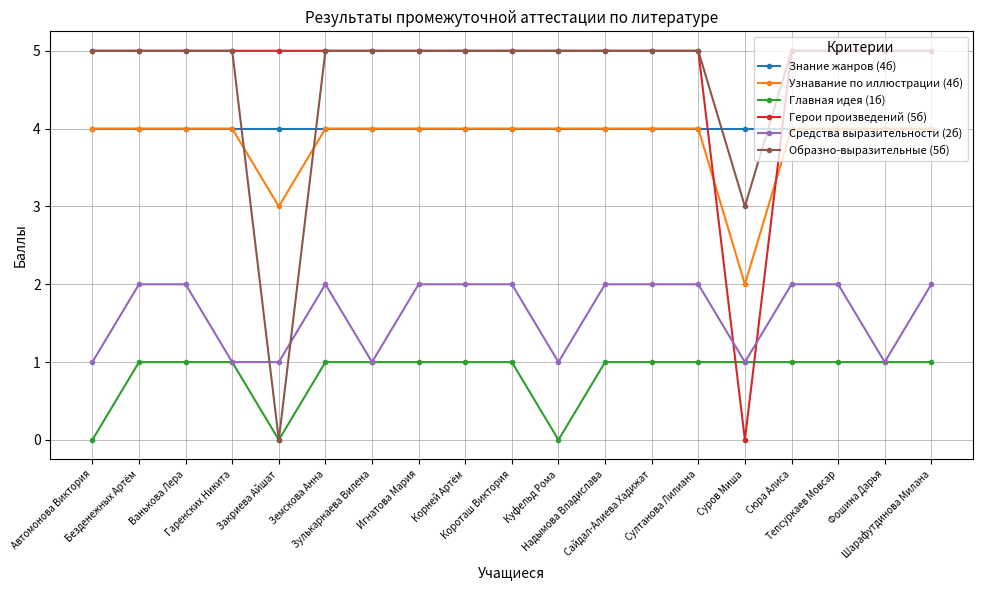

After their last crossing, which series has the higher values: Герои произведений (5б) or Средства выразительности (2б)?

Герои произведений (5б)